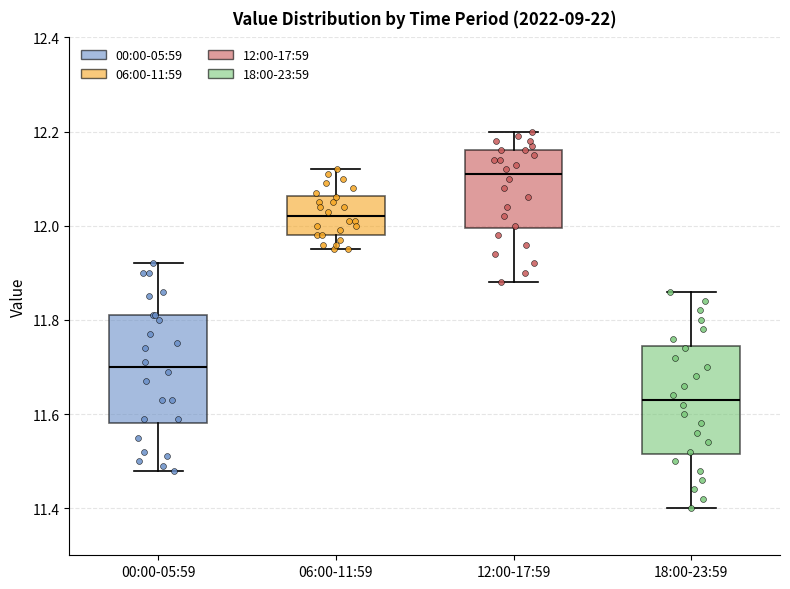

Where does the median line of the box for 12:00-17:59 sit on the y-axis? The values are not printed on the chart, so give them approximately, as read against the axis.

12.12